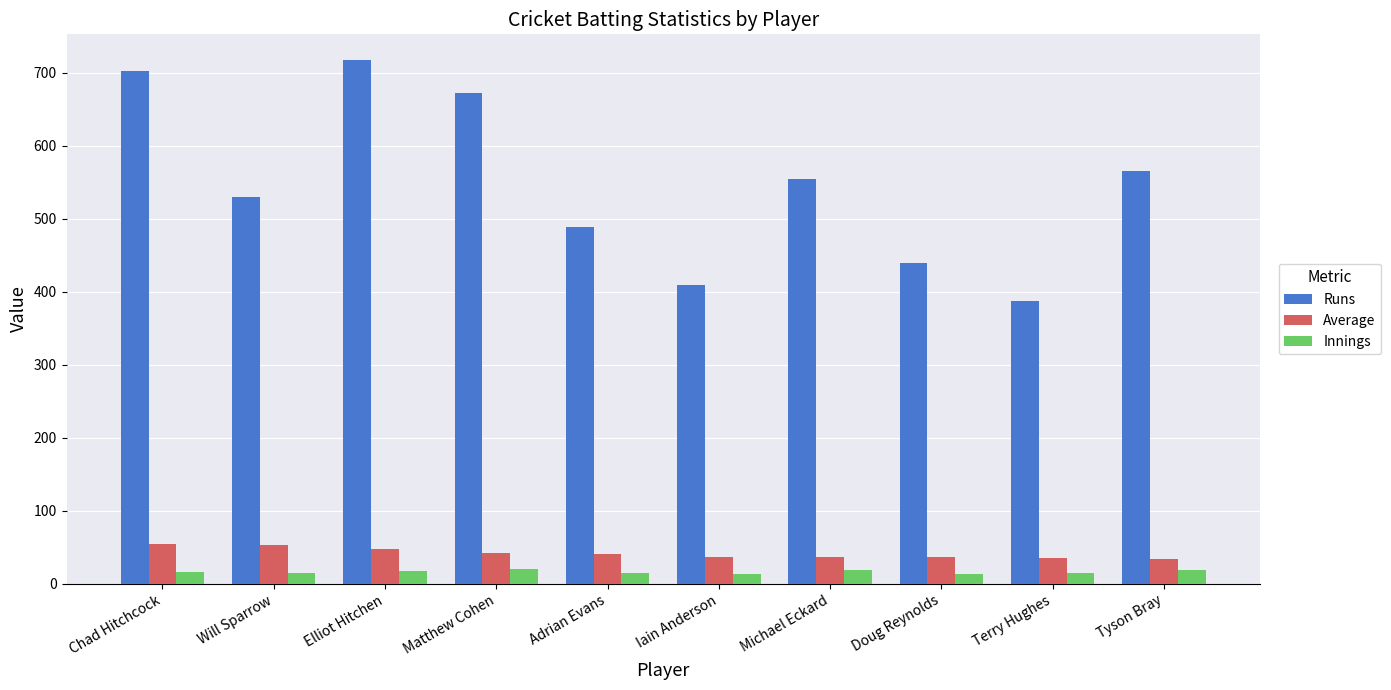

What is the highest value of the Runs series?

717.0